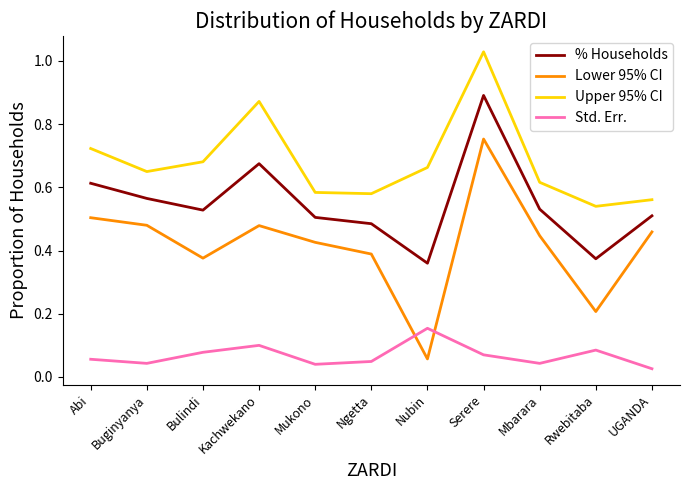

Is it true that Upper 95% CI equals 0.4 at Kachwekano?

False